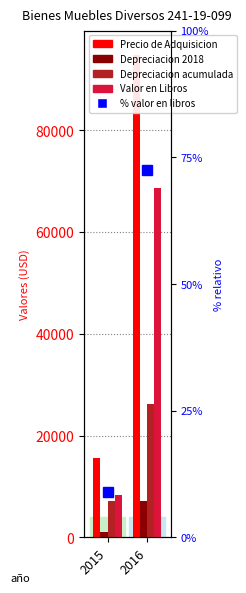

What is the value of the Depreciacion acumulada bar at the 2nd from the left?

26170.3